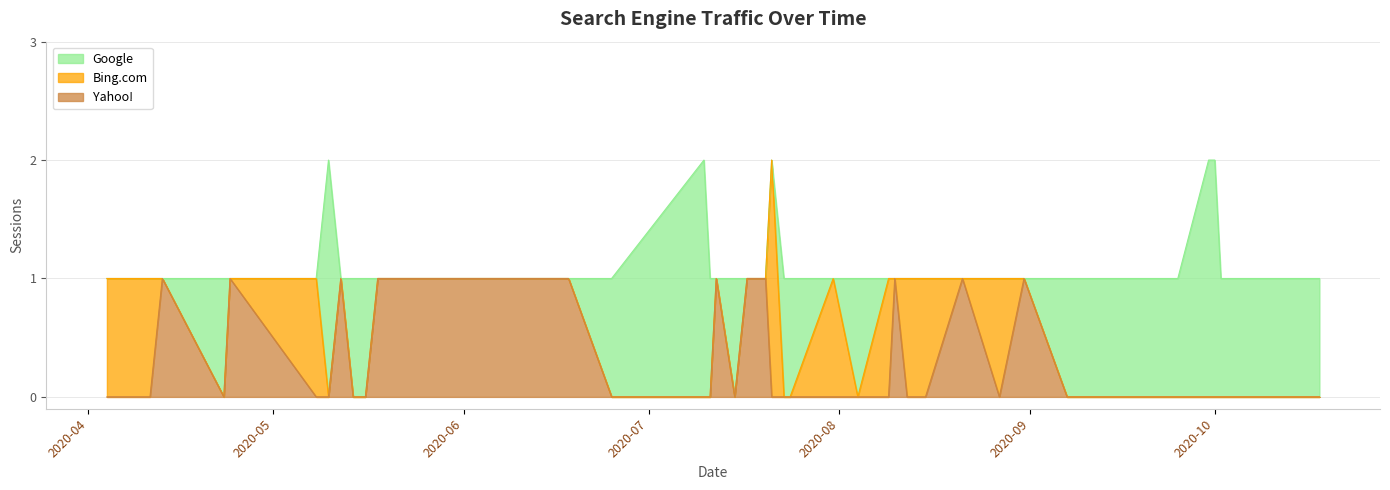

The Yahoo! series shows 0 at 30. True or false?

True